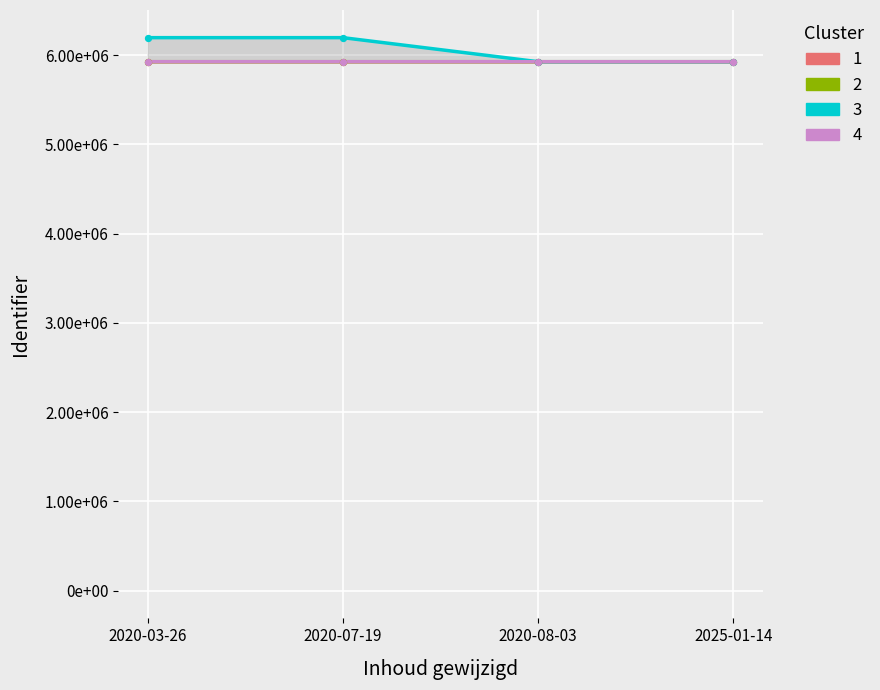

Which series reaches the minimum Y coordinate?

1